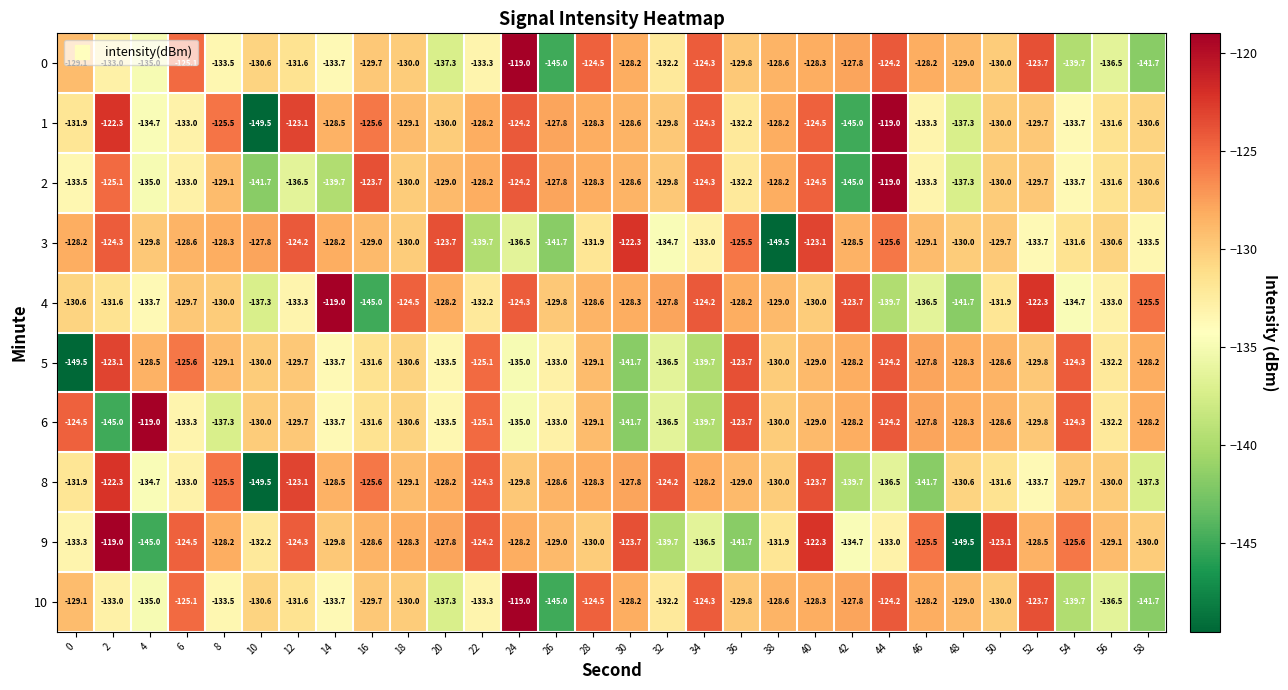

Which series changed the most between 10 and 52?

1